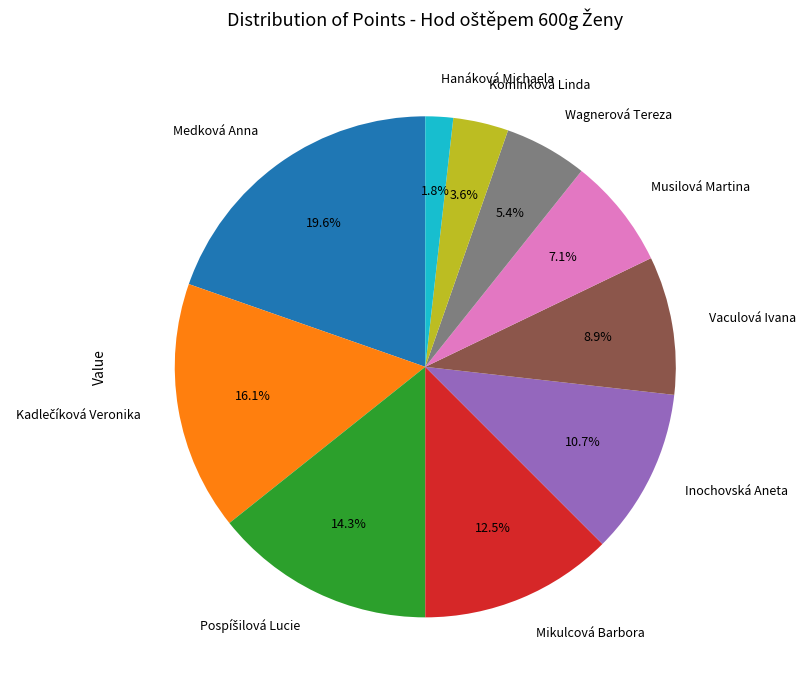

To the nearest percent, what is the average slice percentage?

10%